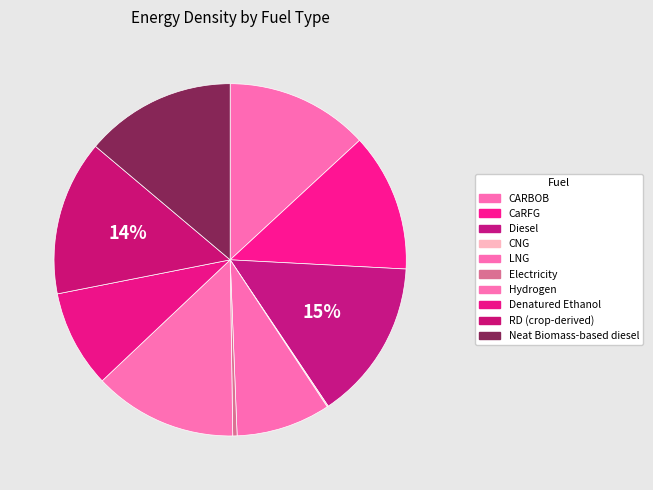

To the nearest percent, what is the average slice percentage?

10%